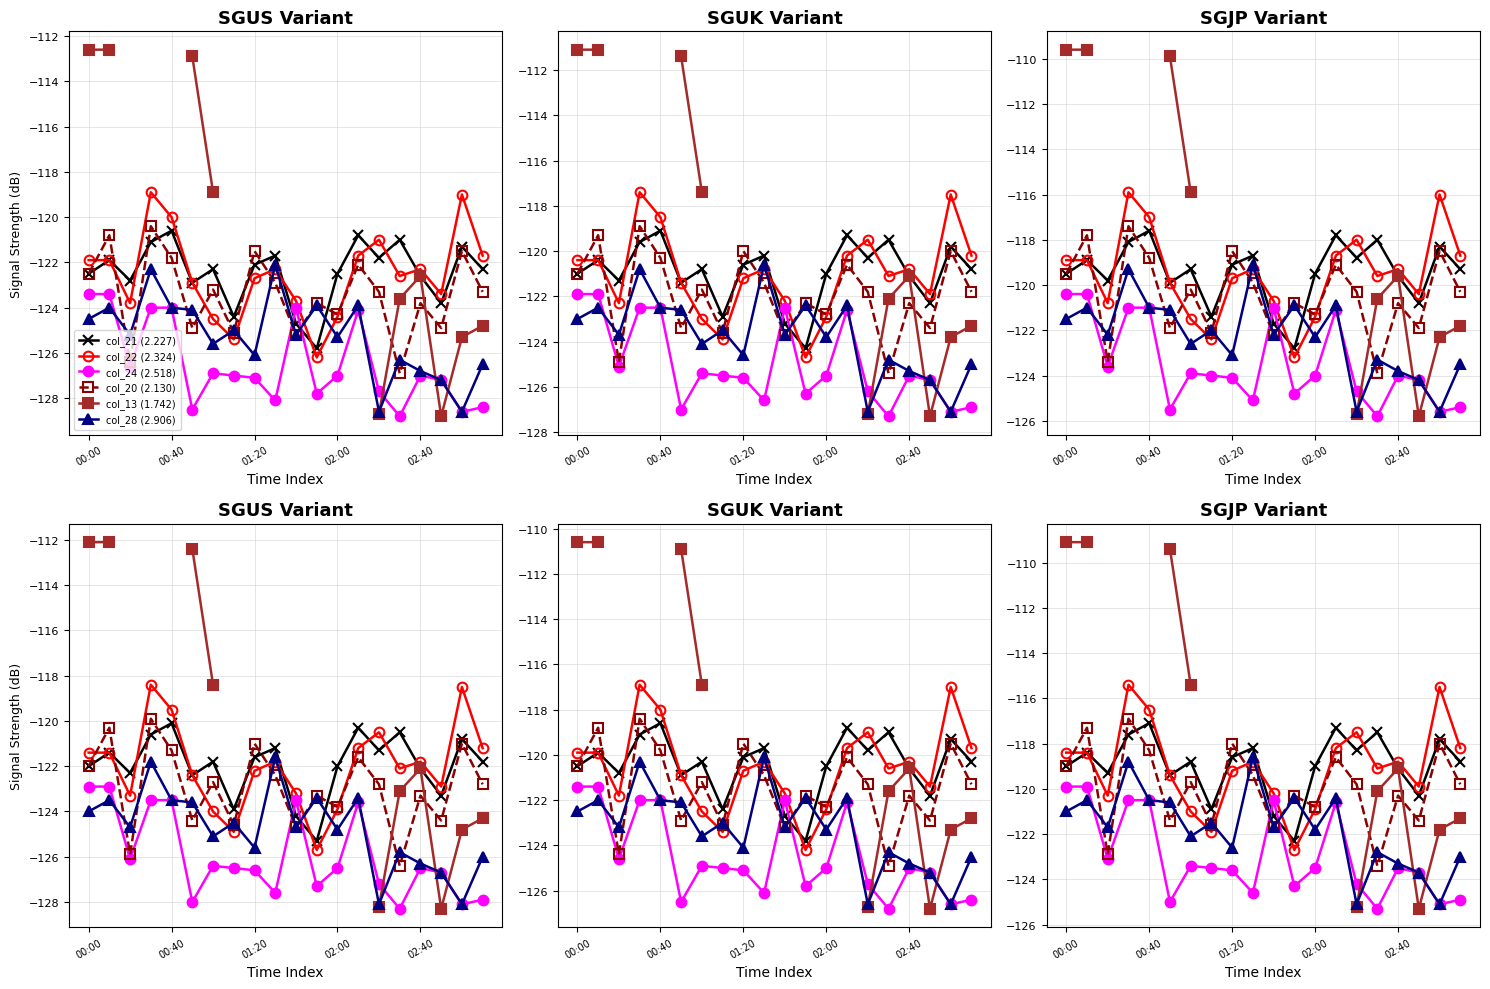

Is this an area chart (filled region under the line)?

No